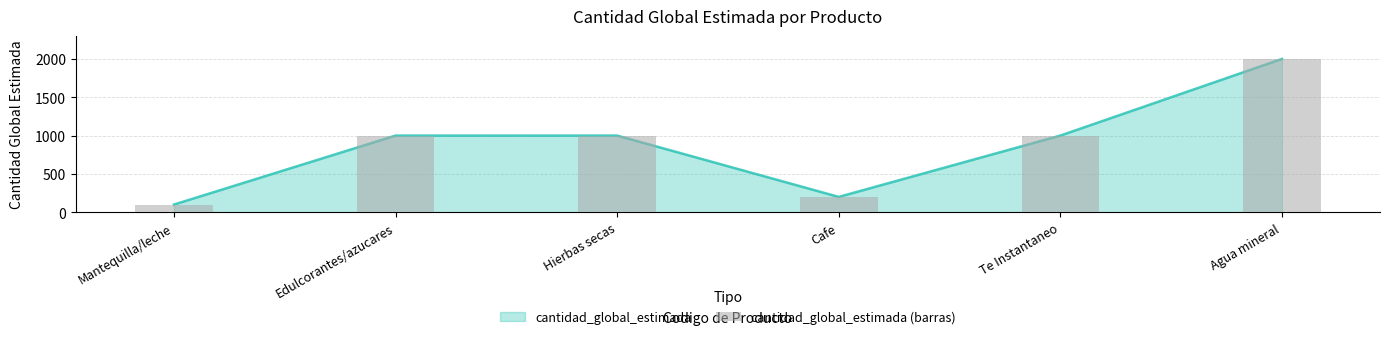

At which category does the chart reach its peak across all series?

Agua mineral